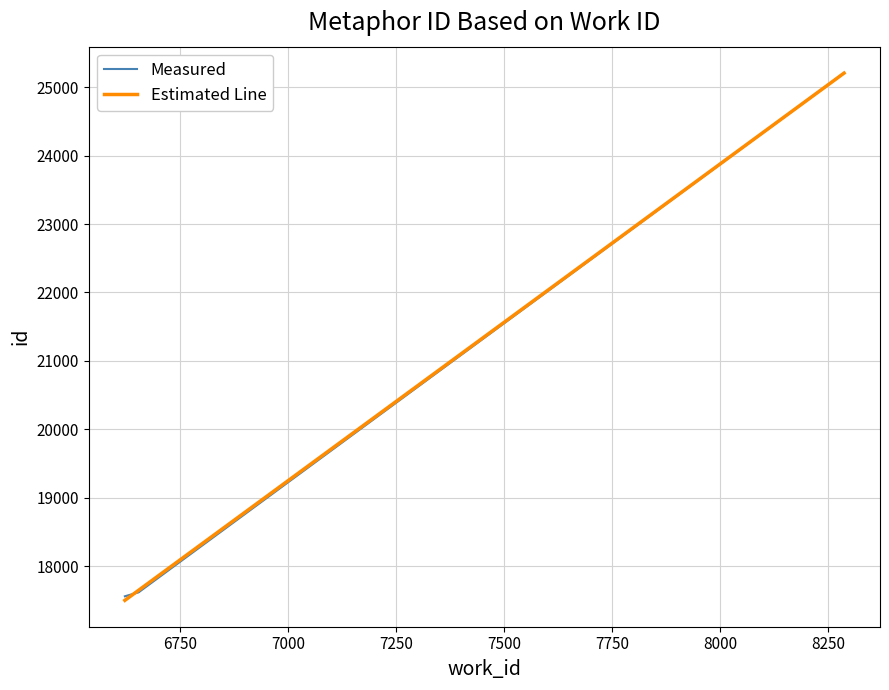

How many data points does each series have?

5